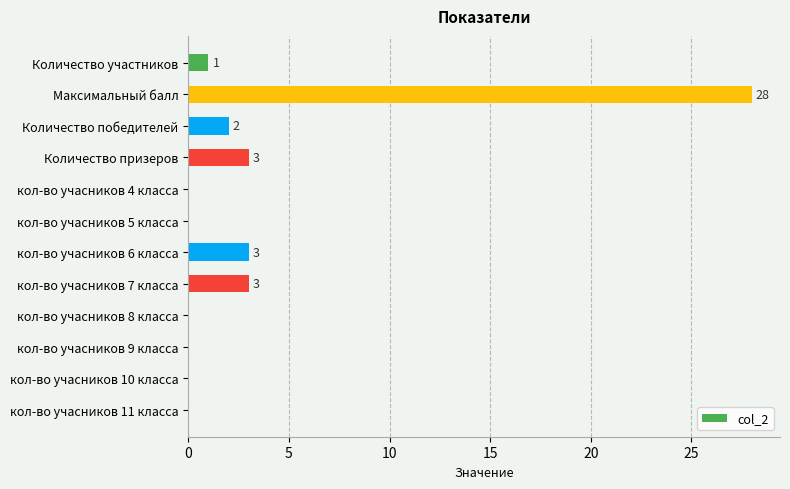

Reading top to bottom, extract all data points from this chart.

Количество участников=1	Максимальный балл=28	Количество победителей=2	Количество призеров=3	кол-во учасников 4 класса=0	кол-во учасников 5 класса=0	кол-во учасников 6 класса=3	кол-во учасников 7 класса=3	кол-во учасников 8 класса=0	кол-во учасников 9 класса=0	кол-во учасников 10 класса=0	кол-во учасников 11 класса=0